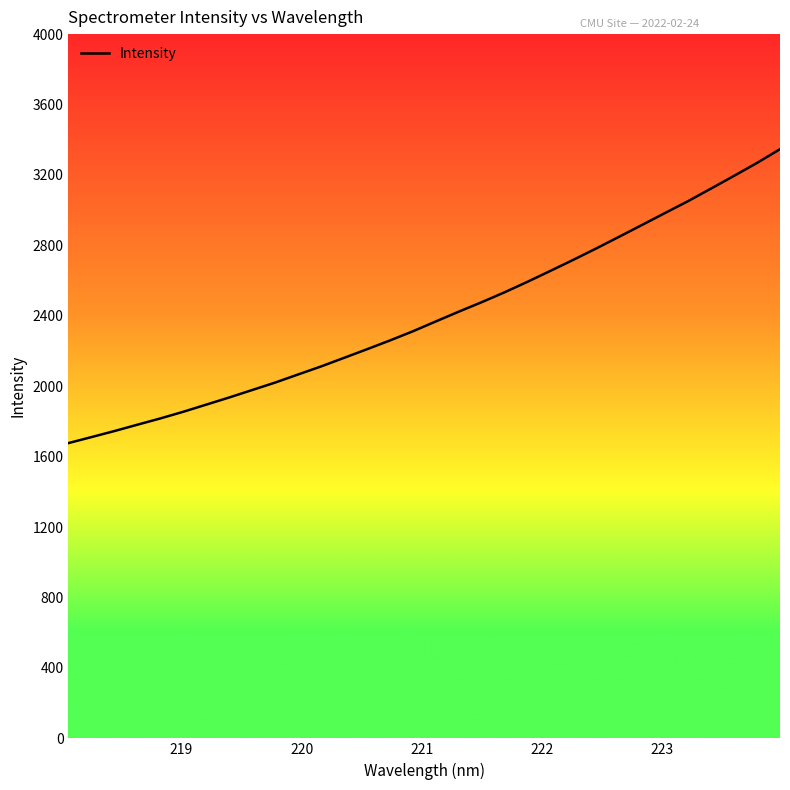

What is the difference between the maximum and minimum values?

1669.3